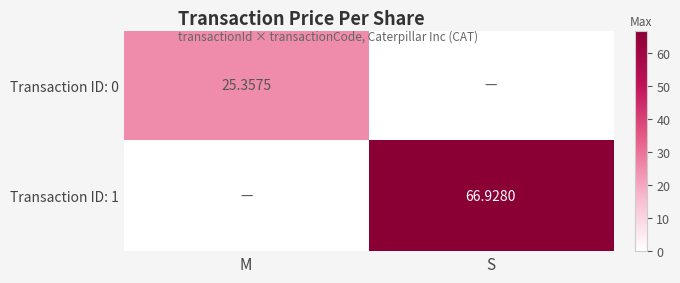

What is the total value across all series at M?

25.4